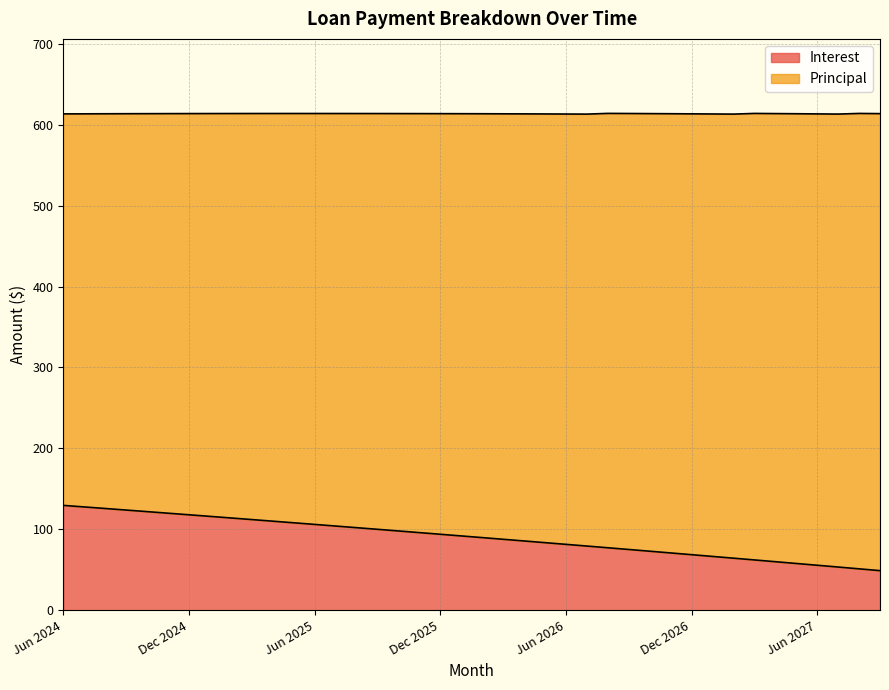

Read the value at Jul 2026.

79.2